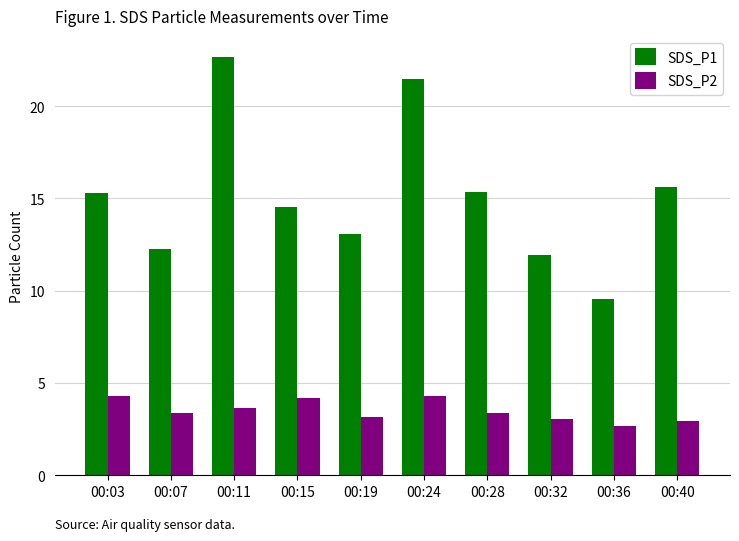

Rank the series by their maximum value, from lowest to highest.

SDS_P2, SDS_P1